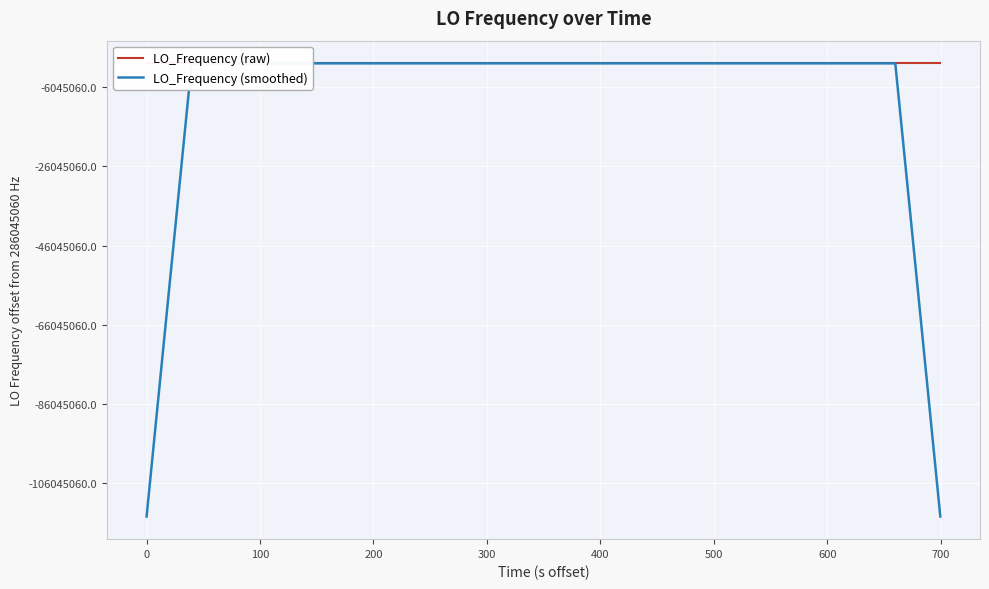

True or false: LO_Frequency (smoothed) has more than 1 points higher than both neighbors.

True